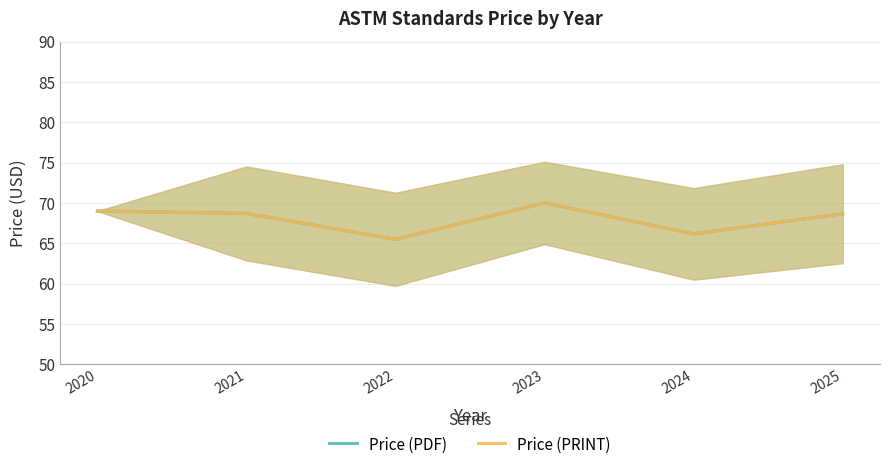

In Price (PRINT), how many points are higher than both neighbors (excluding endpoints)?

1